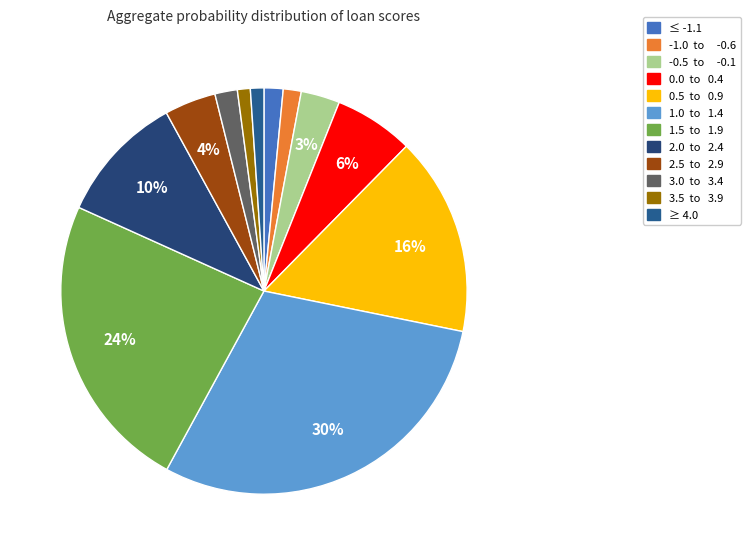

Count the number of slices in the pie.

12